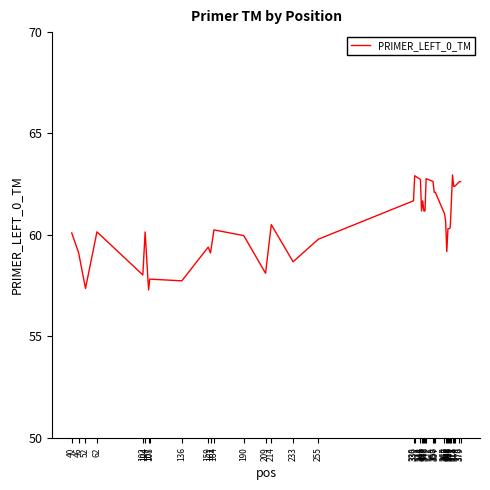

Is this an area chart (filled region under the line)?

No